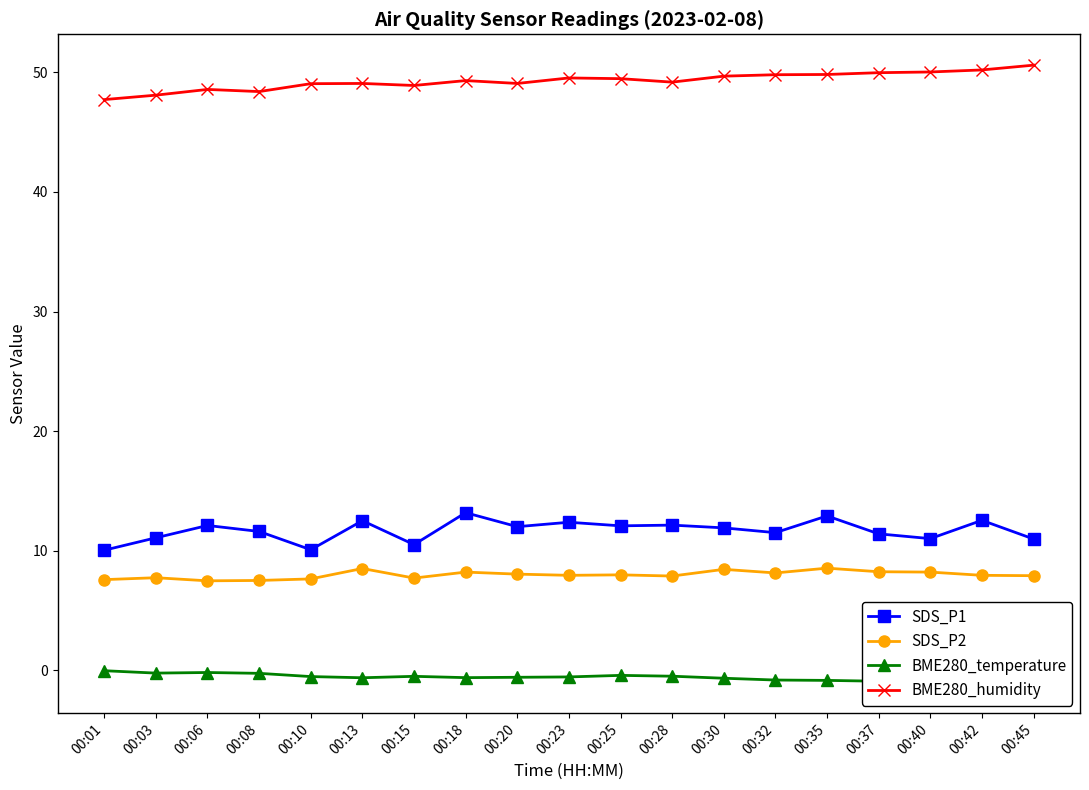

In SDS_P2, how many points are lower than both neighbors (excluding endpoints)?

5